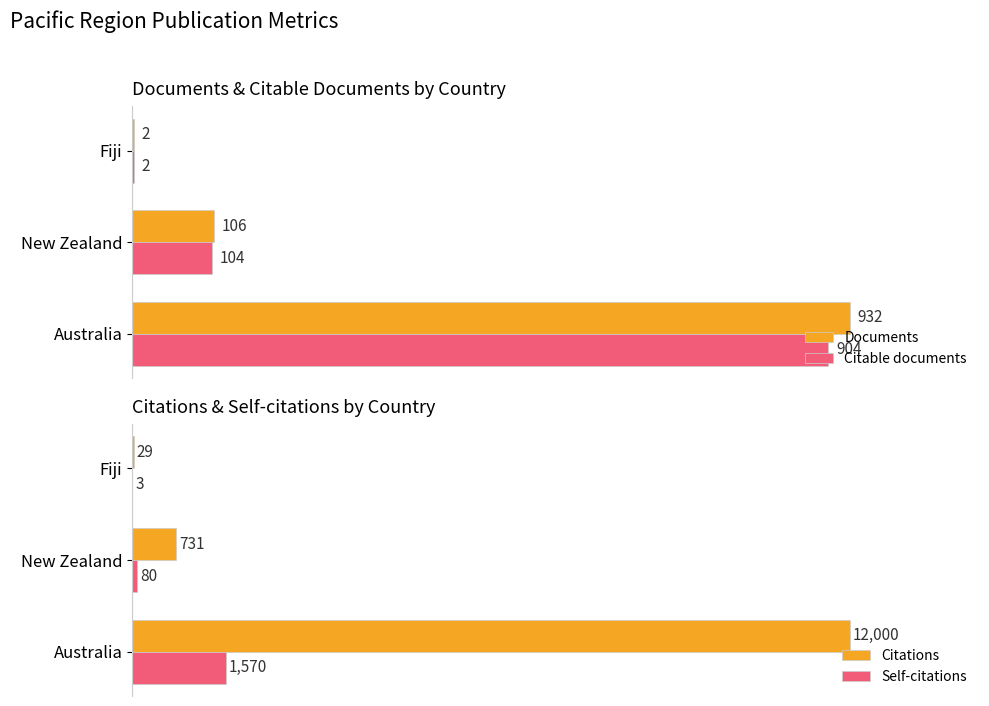

Are the bars horizontal?

Yes